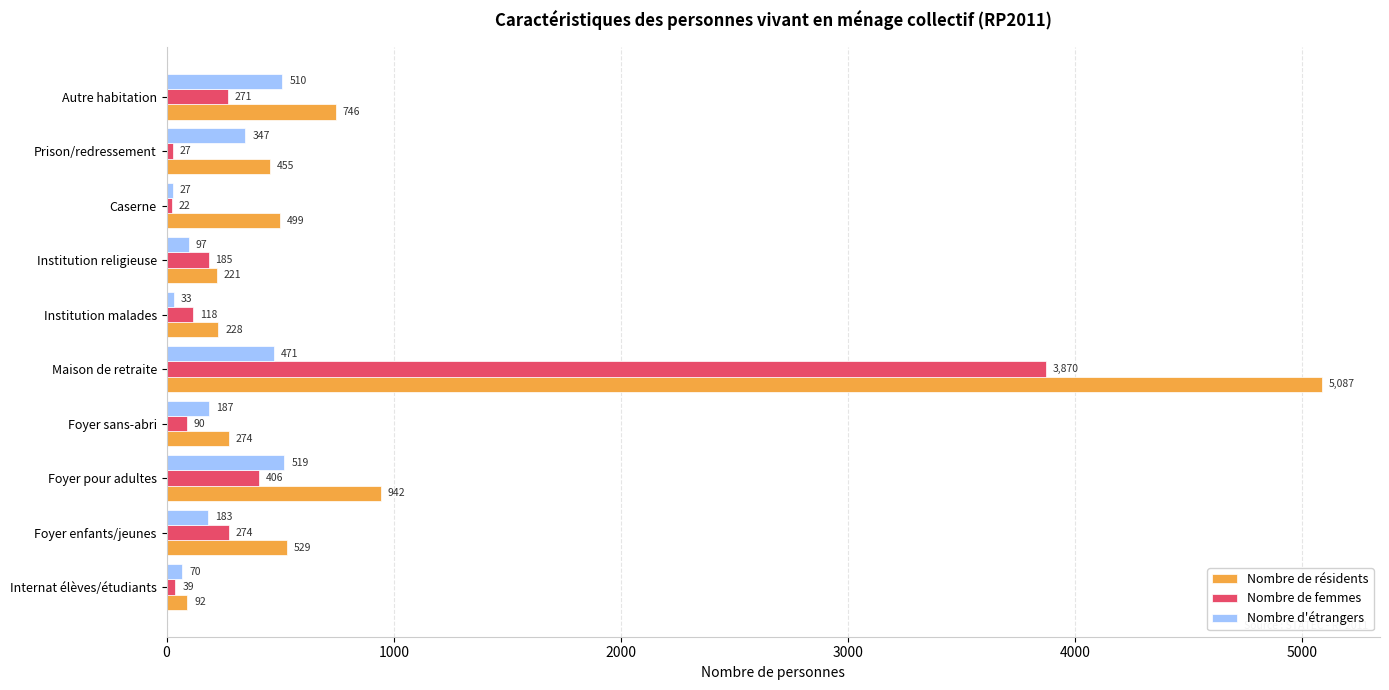

Which series has the widest spread of values?

Nombre de résidents